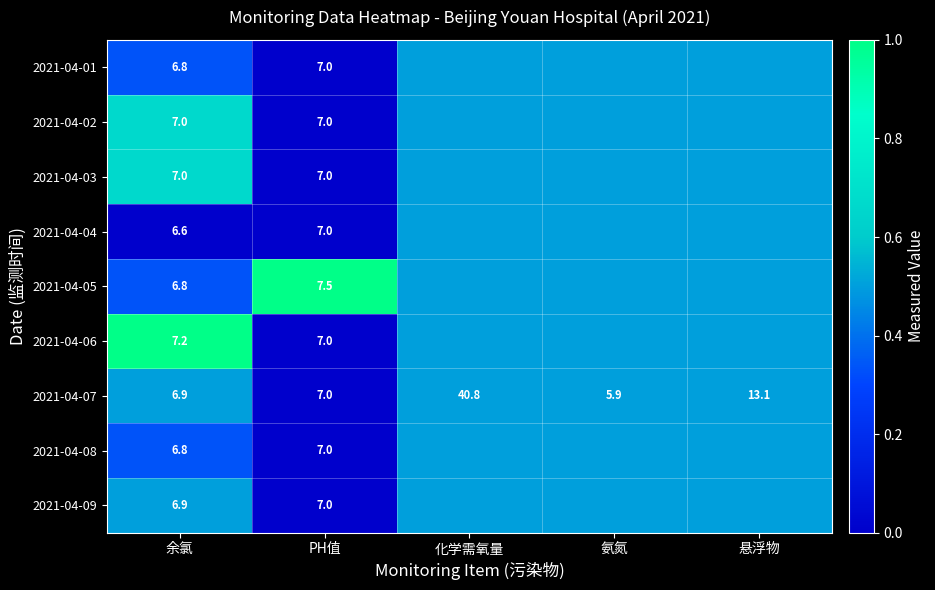

The 2021-04-05 series shows 7.5 at PH值. True or false?

True